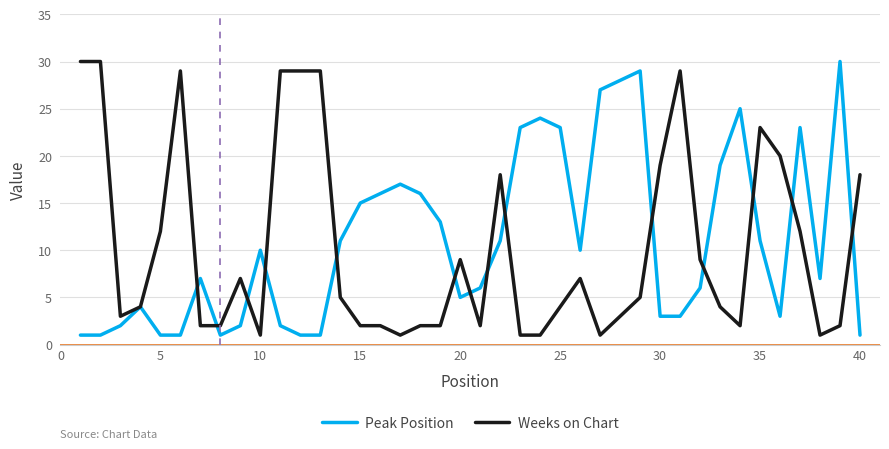

How many distinct data groups are displayed?

2